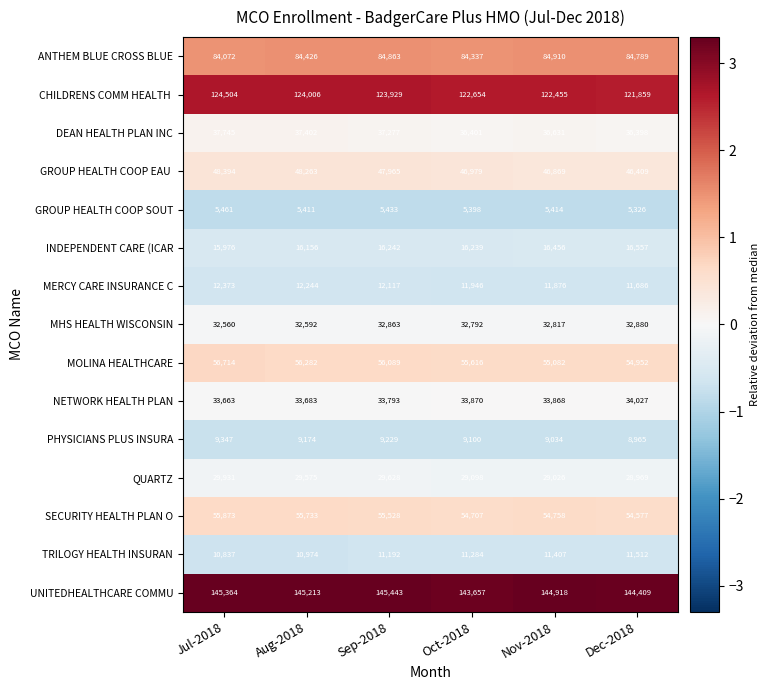

What value does the DEAN HEALTH PLAN INC series have at Nov-2018?

36631